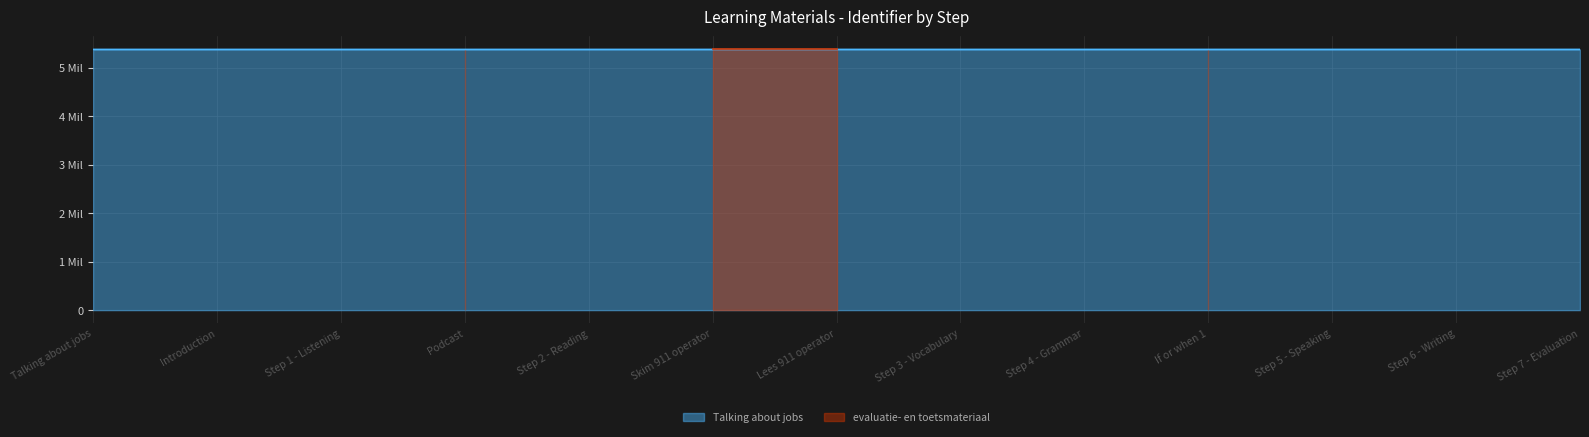

Where does the data first go above 5374629?

Step 3 - Vocabulary